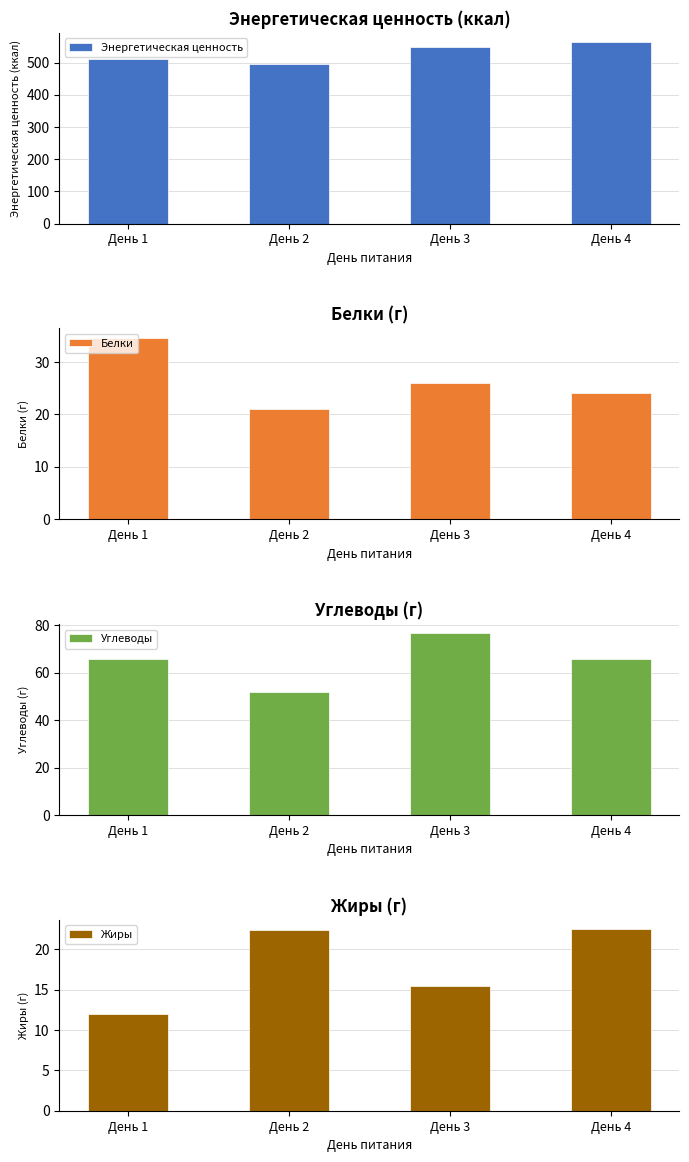

The Углеводы series shows 105.0 at День 4. True or false?

False